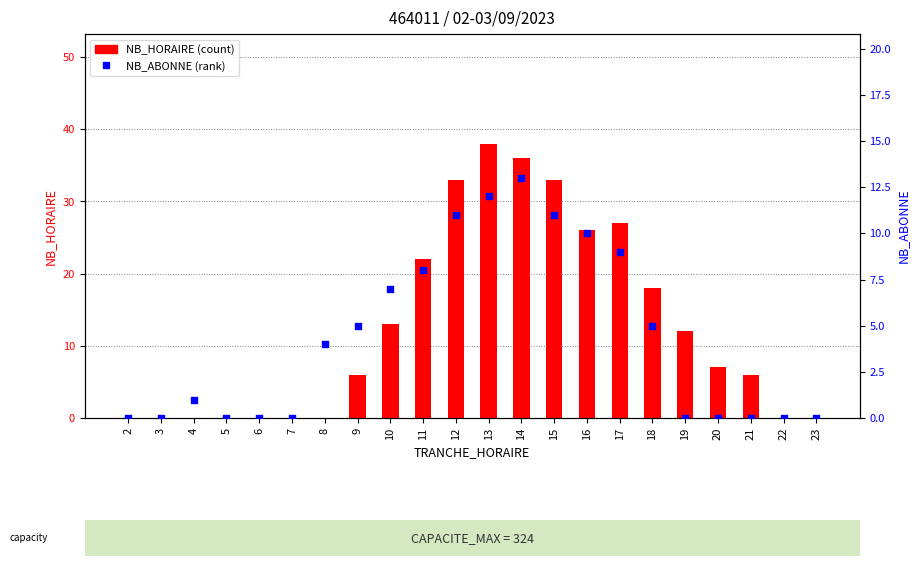

At how many categories does at least one series exceed 12?

9